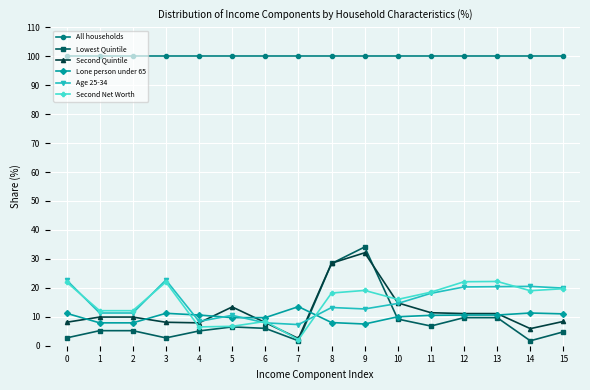

What is the difference between the maximum and second lowest values in the Lowest Quintile series?

32.4